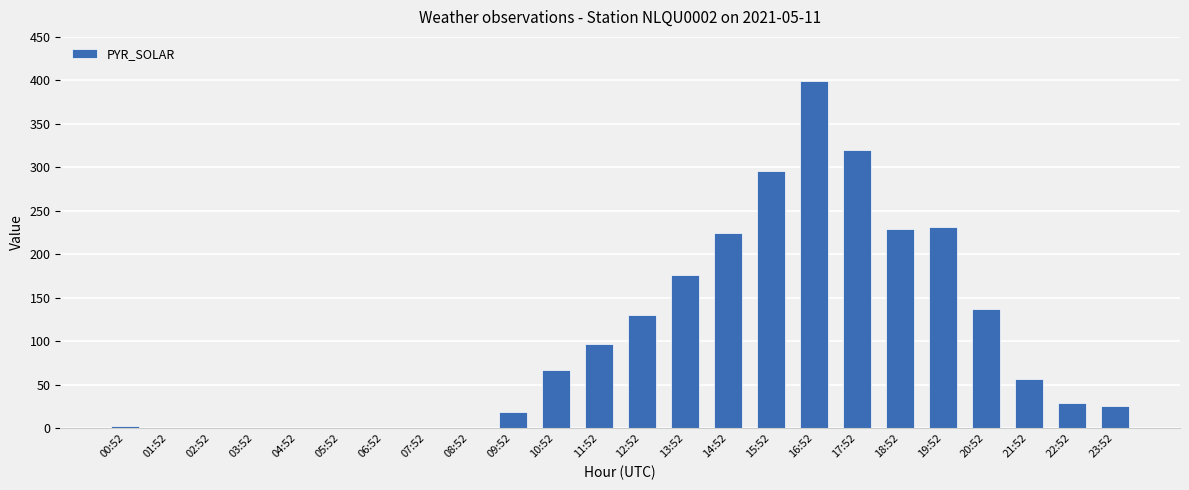

Count the number of categories in the chart.

24